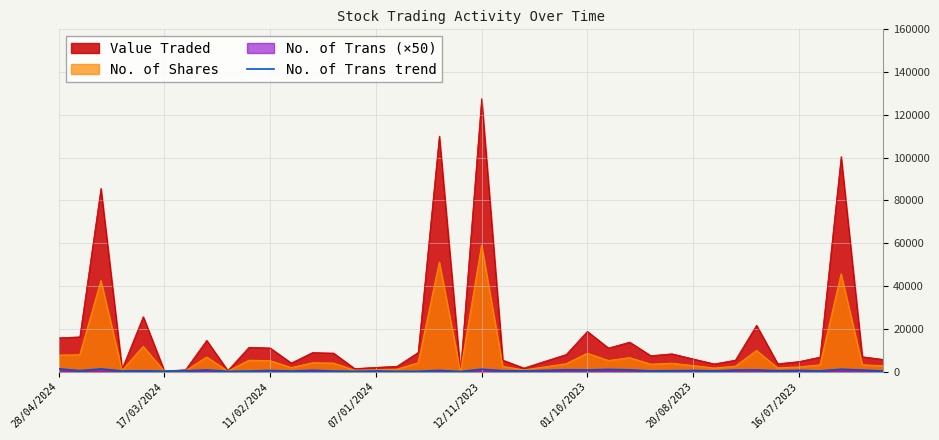

At which category does the chart reach its peak across all series?

12/11/2023